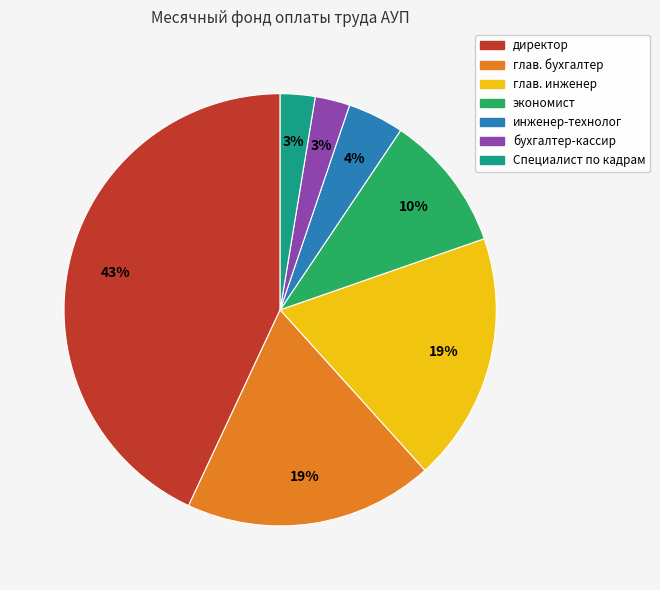

Between бухгалтер-кассир and глав. инженер, which is larger?

глав. инженер